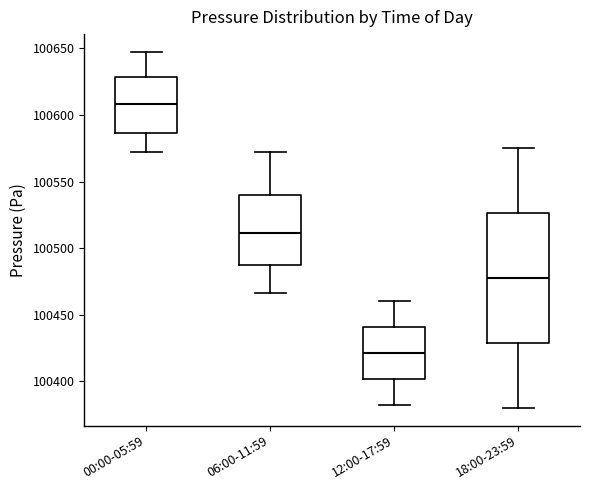

Where is the upper edge of the box for 00:00-05:59 on the y-axis? The values are not printed on the chart, so give them approximately, as read against the axis.

100630